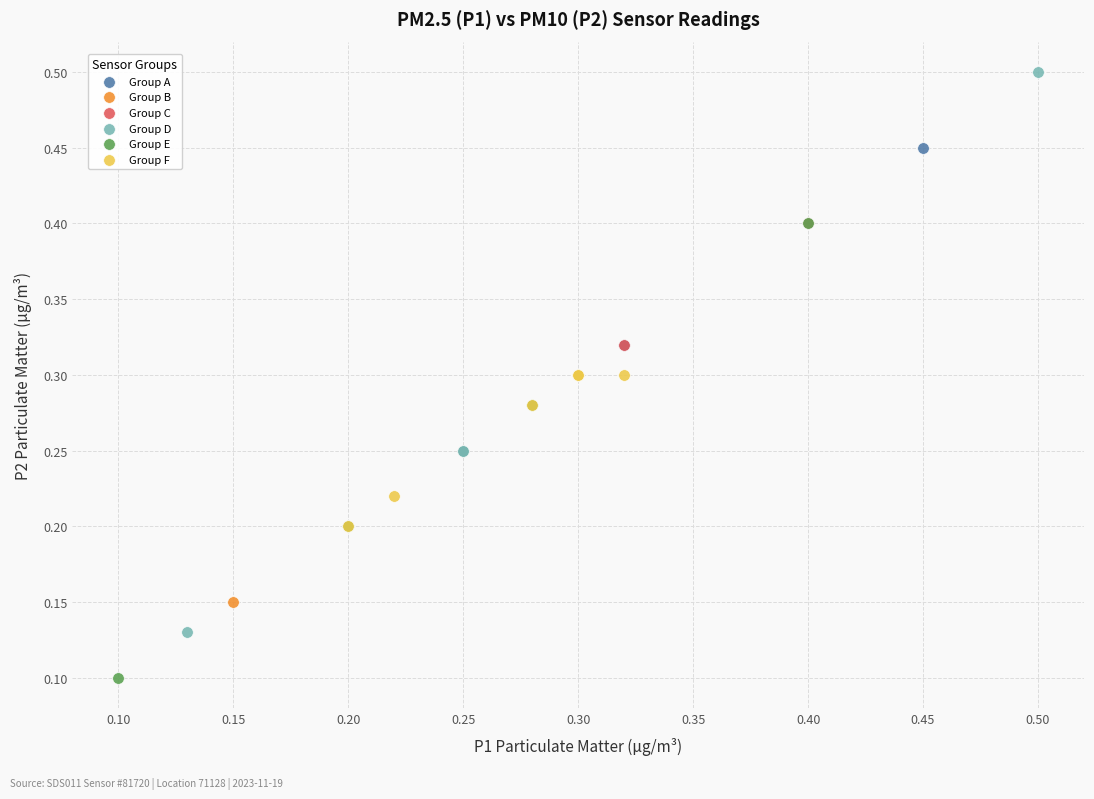

Which series contains the highest Y value?

Group D